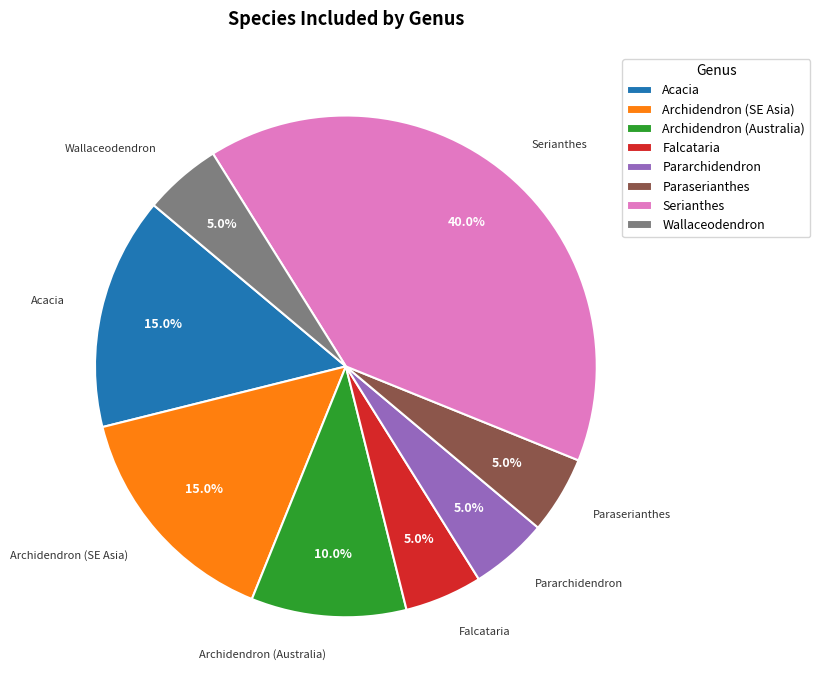

The Serianthes slice represents 25% of the pie. True or false?

False